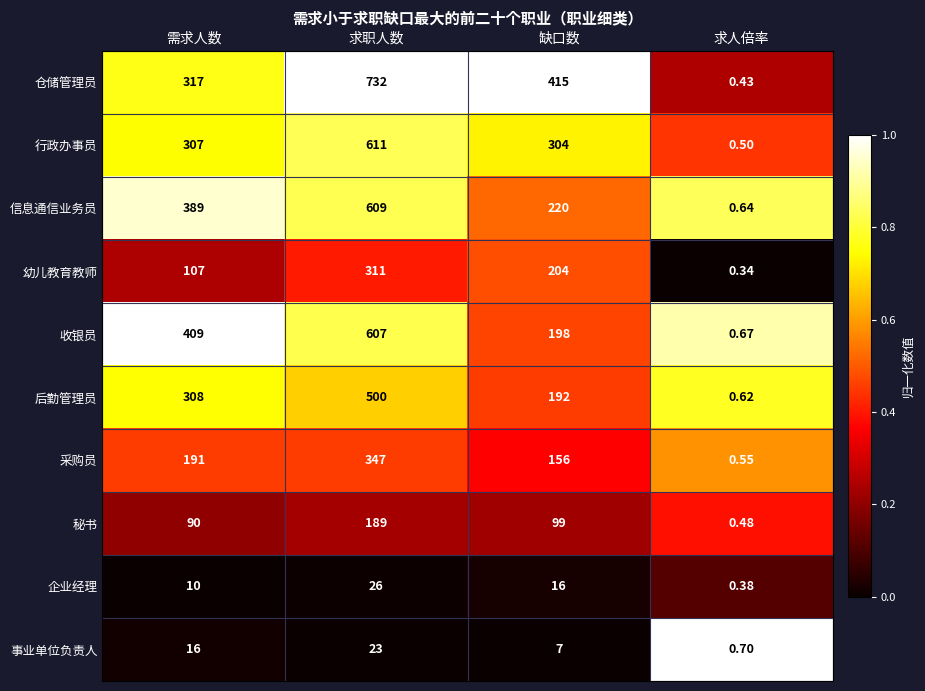

Where is 行政办事员 nearest to the value 305?

缺口数